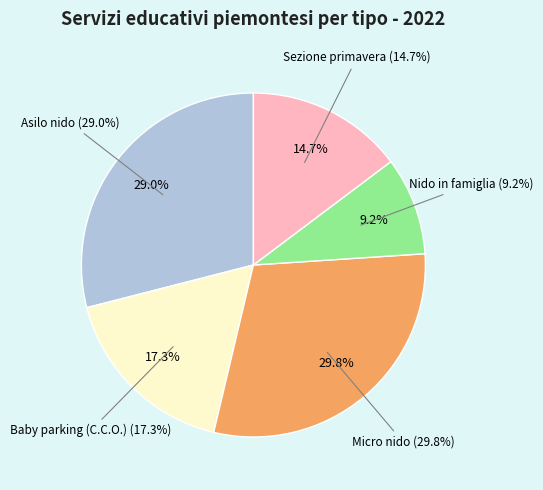

To the nearest percent, what is the difference between the largest and smallest slice percentages?

21%